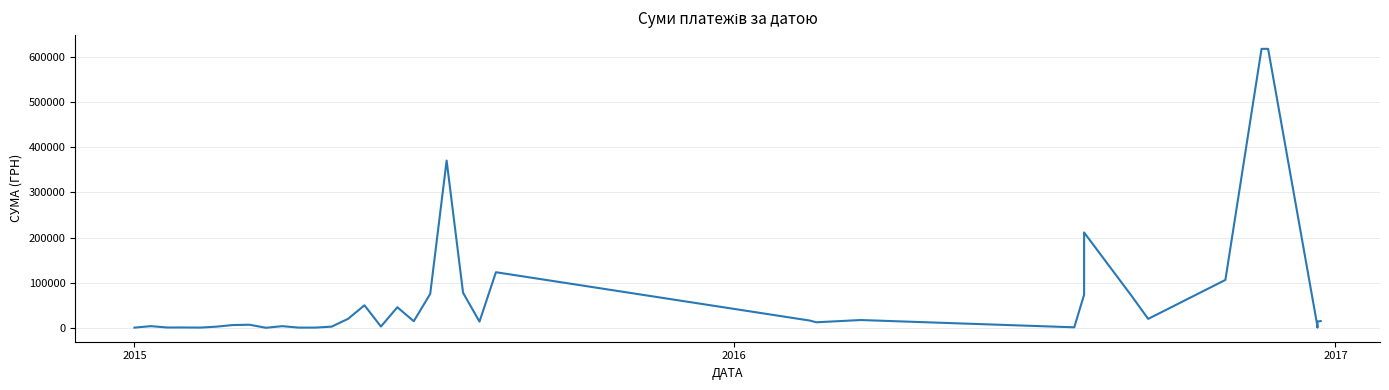

What is the difference between the maximum and minimum values?

617933.2